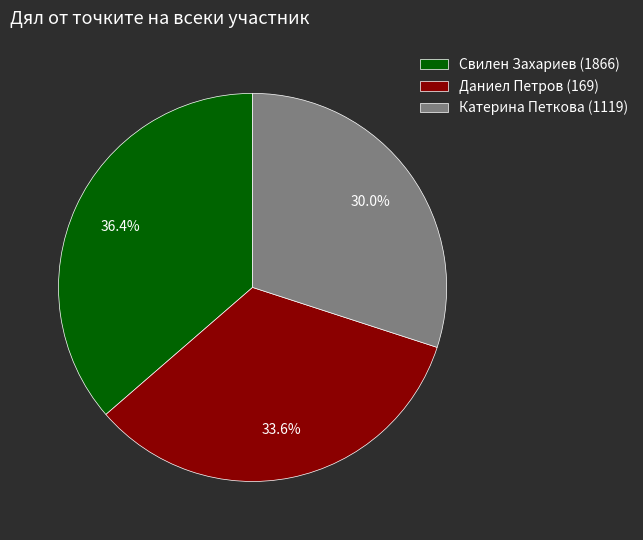

Do Катерина Петкова (1119) and Даниел Петров (169) together represent more than half of the pie?

Yes